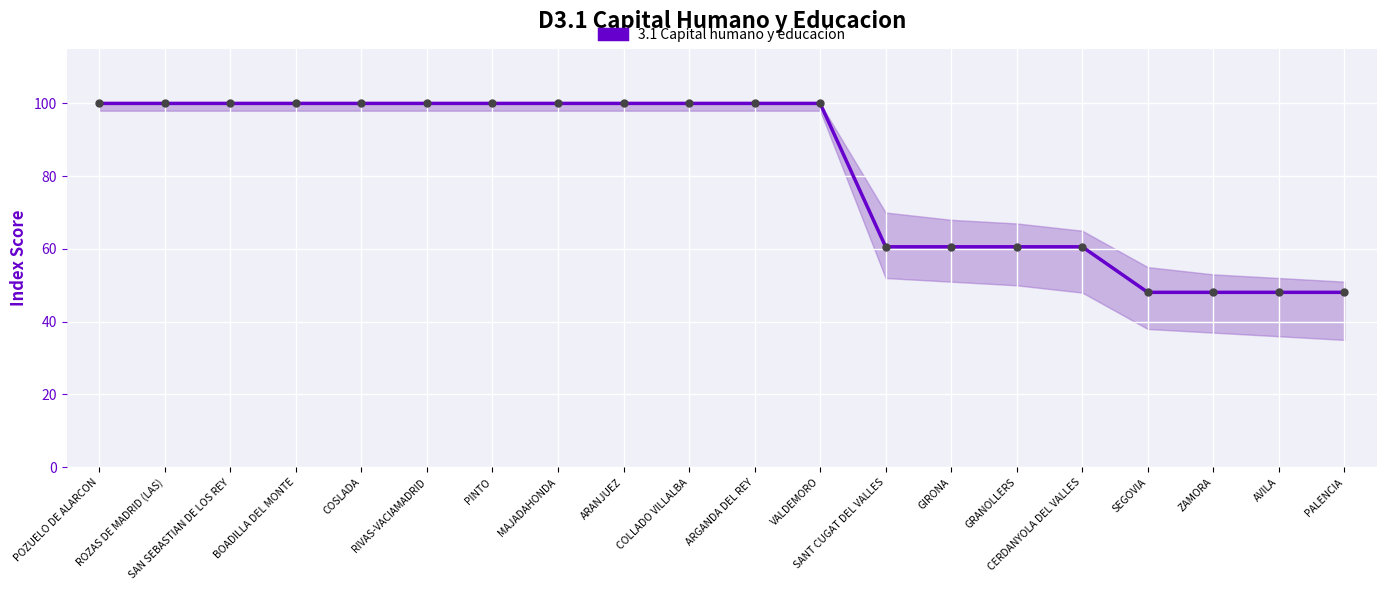

What is the smallest value displayed?

48.1